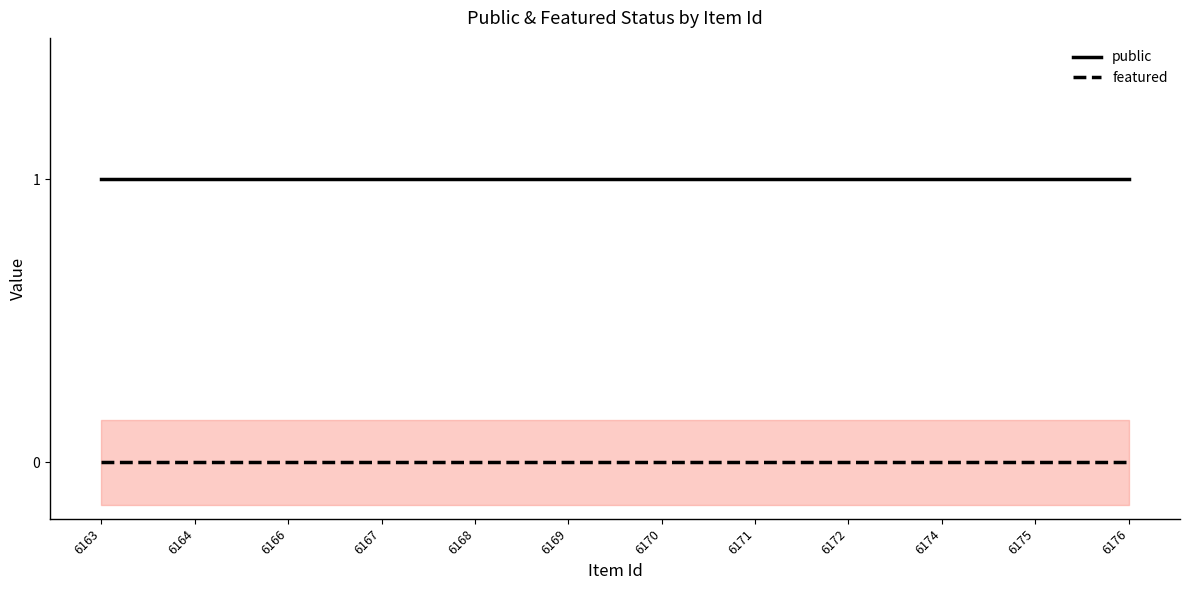

Does the chart have visible grid lines?

No